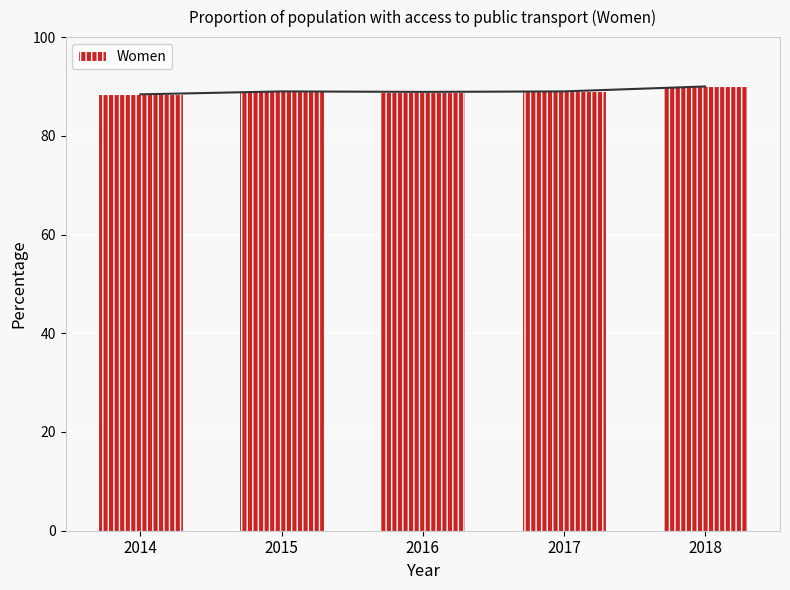

How many data points does each series have?

5